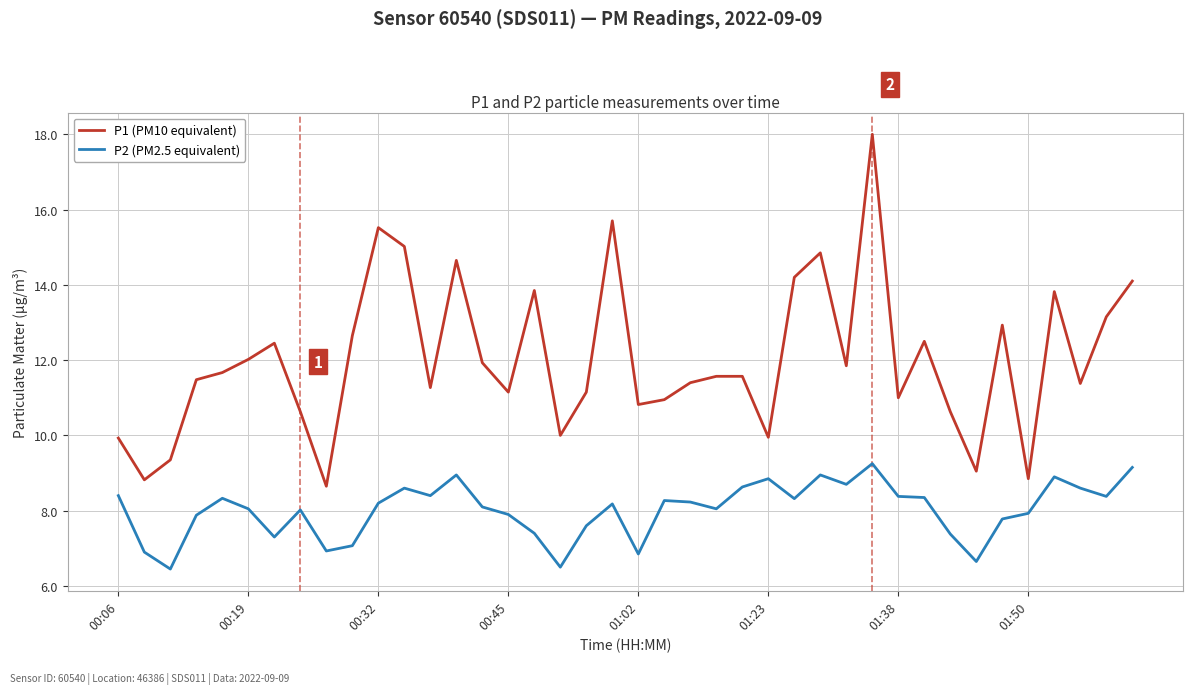

Which series has the largest total across all categories?

P1 (PM10 equivalent)